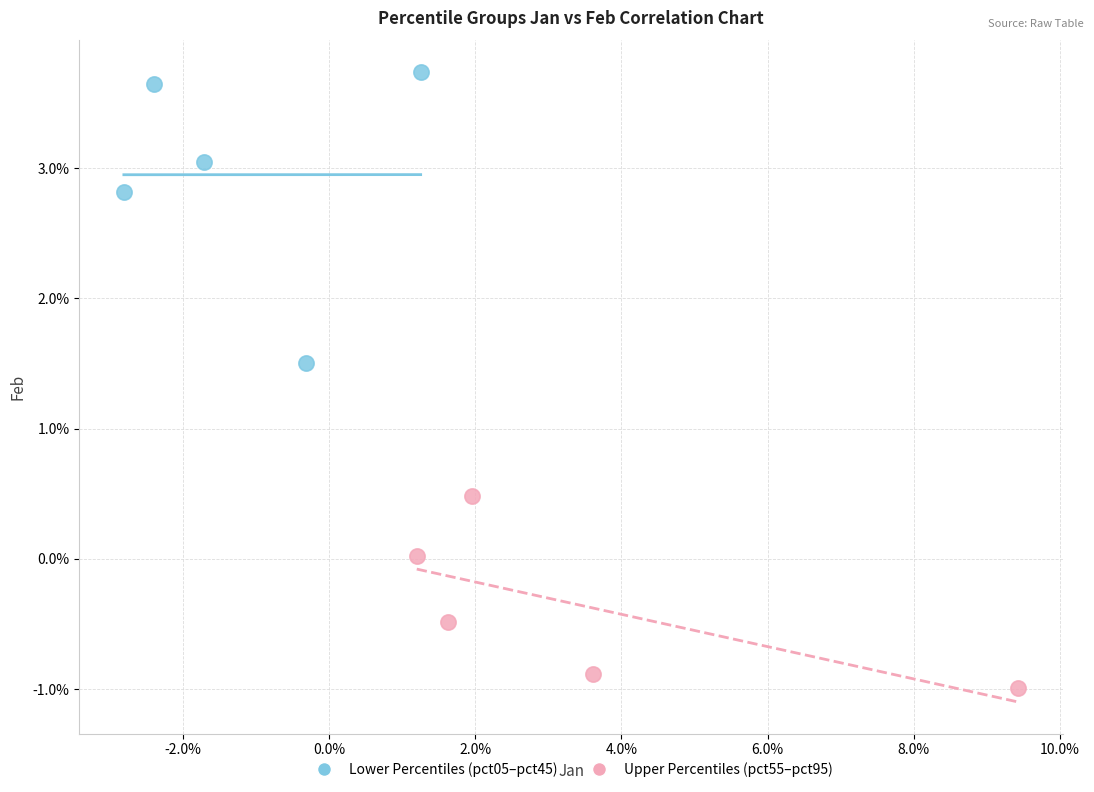

What are all the series names shown in the legend?

Lower Percentiles (pct05–pct45), Upper Percentiles (pct55–pct95)